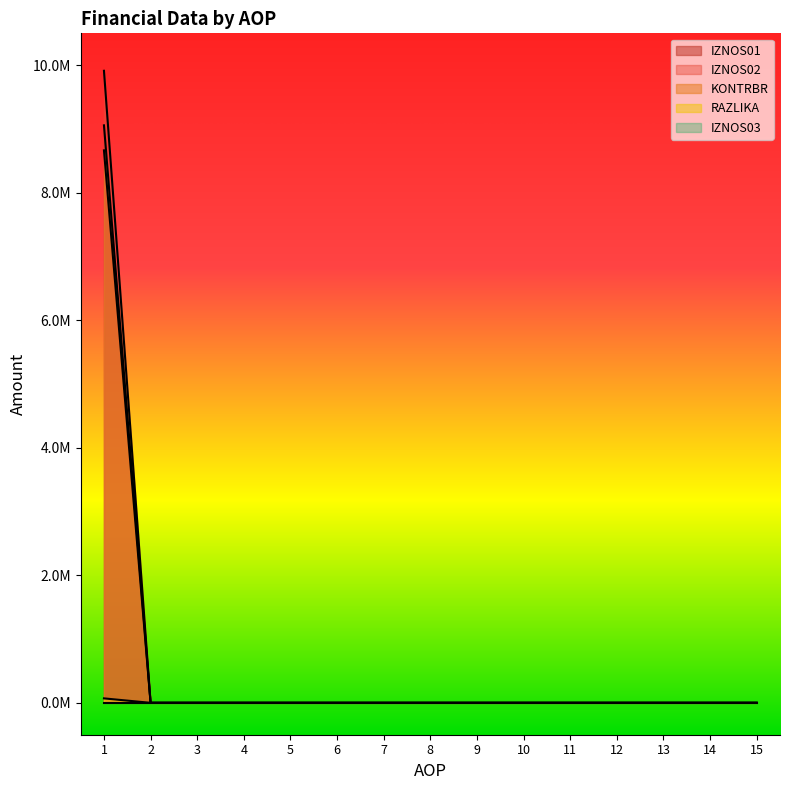

True or false: IZNOS01 and RAZLIKA intersect in this chart.

False